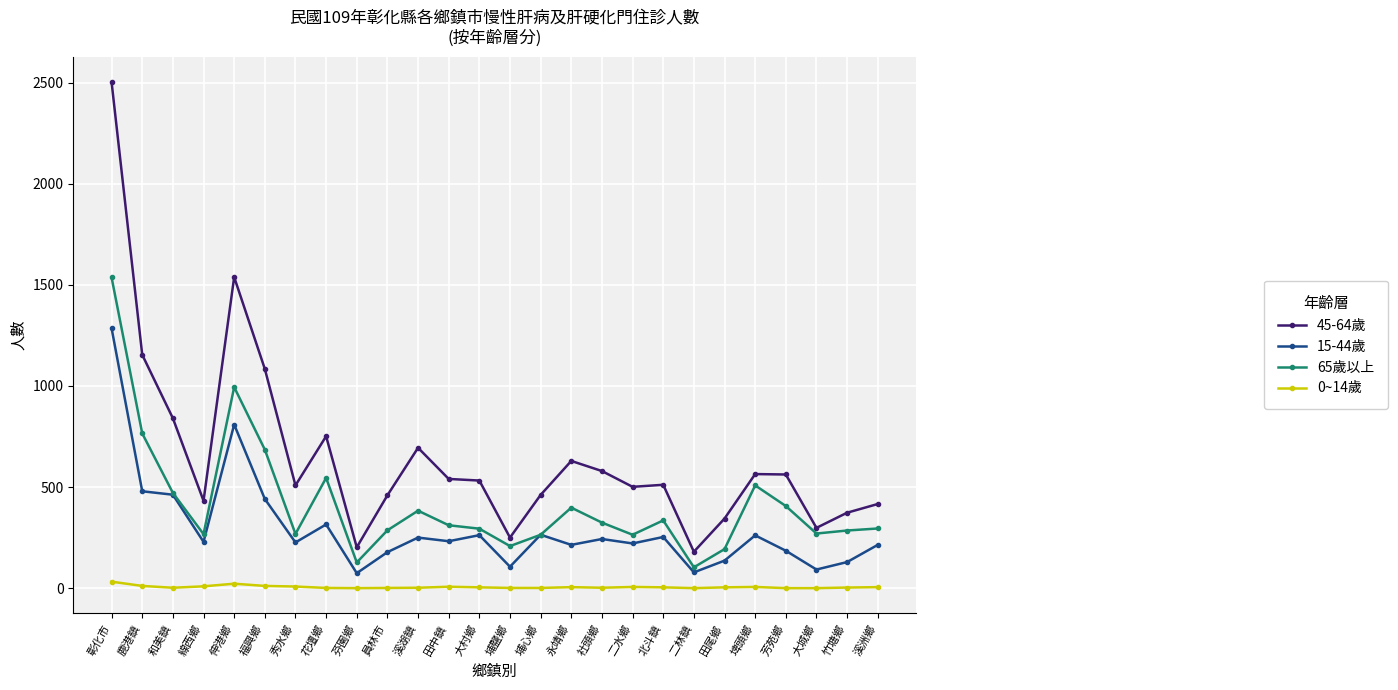

The value of 45-64歲 at 鹿港鎮 is 1520. True or false?

False